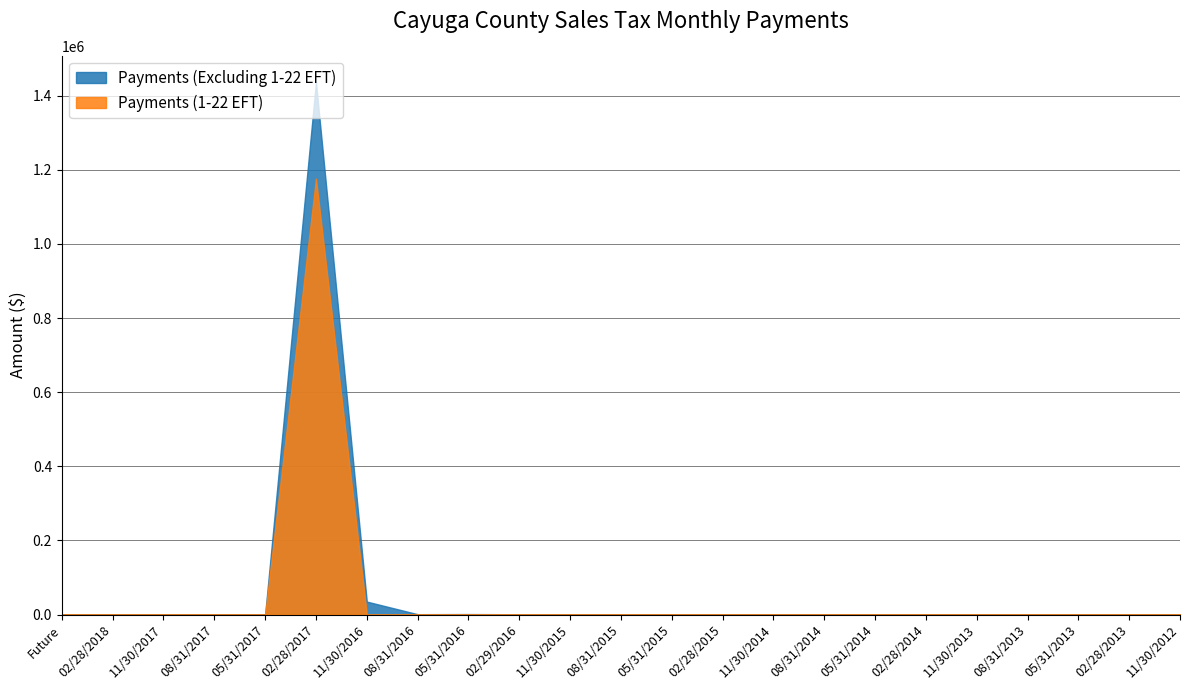

Where is the first local maximum for Payments (Excluding 1-22 EFT)?

11/30/2017